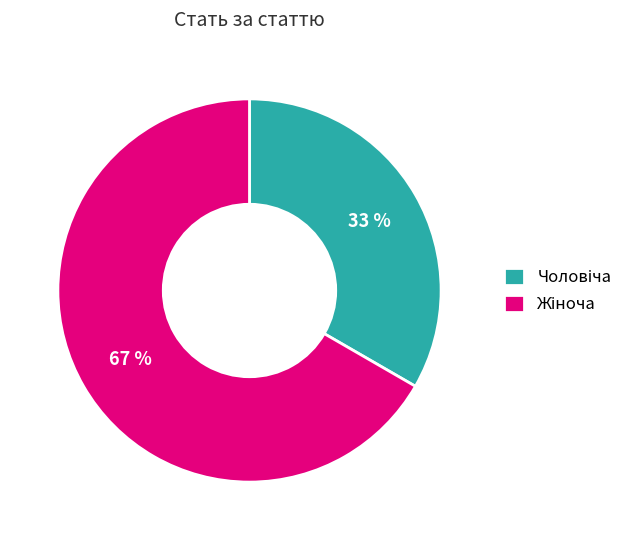

Is there any slice that represents more than half of the pie?

Yes